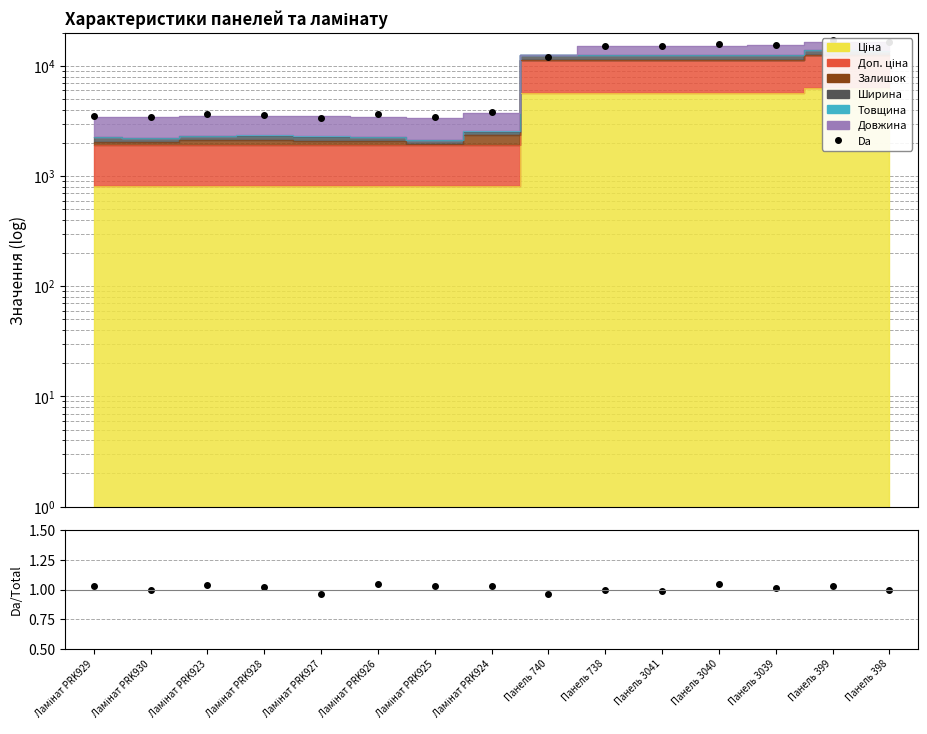

Where is the first local maximum for Da?

Ламінат PRK923